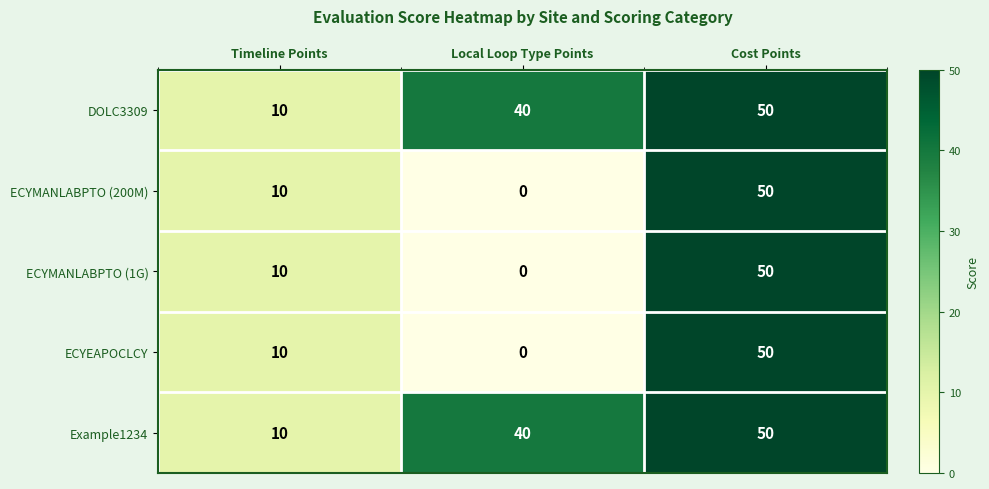

At how many categories does at least one series exceed 1?

3